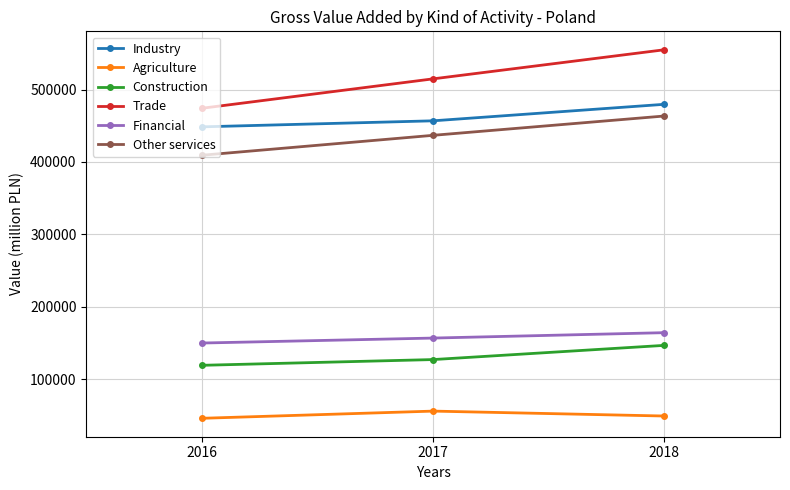

At 2016, list the series in order from smallest to largest.

Agriculture, Construction, Financial, Other services, Industry, Trade